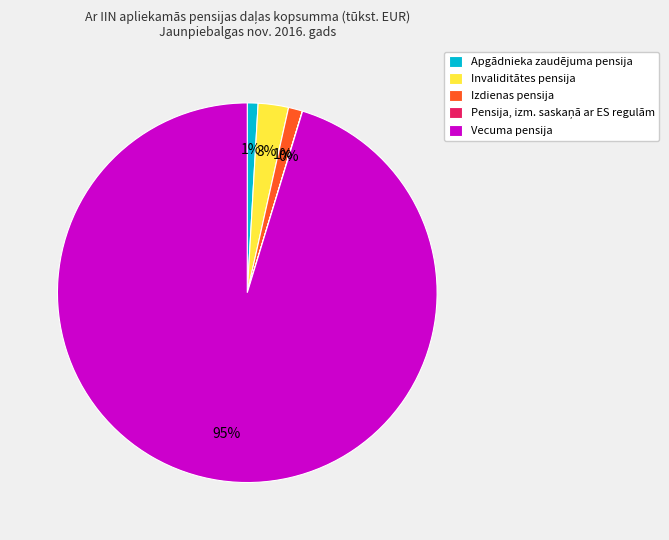

Between Invaliditātes pensija and Izdienas pensija, which is larger?

Invaliditātes pensija